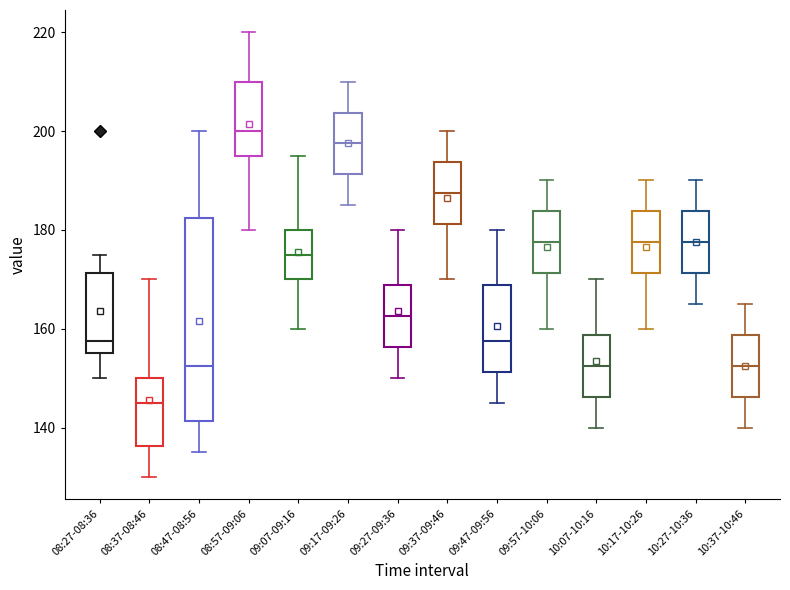

Reading left to right, transcribe this box plot: for each box, give where its median line is, the range the box spans, and where its two whiskers end, as read against the y-axis. The values are not printed on the chart, so give them approximately, as read against the axis.

08:27-08:36: median 158, box 156 to 172, whiskers 150 to 176
08:37-08:46: median 146, box 136 to 150, whiskers 130 to 170
08:47-08:56: median 152, box 142 to 182, whiskers 136 to 200
08:57-09:06: median 200, box 196 to 210, whiskers 180 to 220
09:07-09:16: median 176, box 170 to 180, whiskers 160 to 196
09:17-09:26: median 198, box 192 to 204, whiskers 186 to 210
09:27-09:36: median 162, box 156 to 168, whiskers 150 to 180
09:37-09:46: median 188, box 182 to 194, whiskers 170 to 200
09:47-09:56: median 158, box 152 to 168, whiskers 146 to 180
09:57-10:06: median 178, box 172 to 184, whiskers 160 to 190
10:07-10:16: median 152, box 146 to 158, whiskers 140 to 170
10:17-10:26: median 178, box 172 to 184, whiskers 160 to 190
10:27-10:36: median 178, box 172 to 184, whiskers 166 to 190
10:37-10:46: median 152, box 146 to 158, whiskers 140 to 166